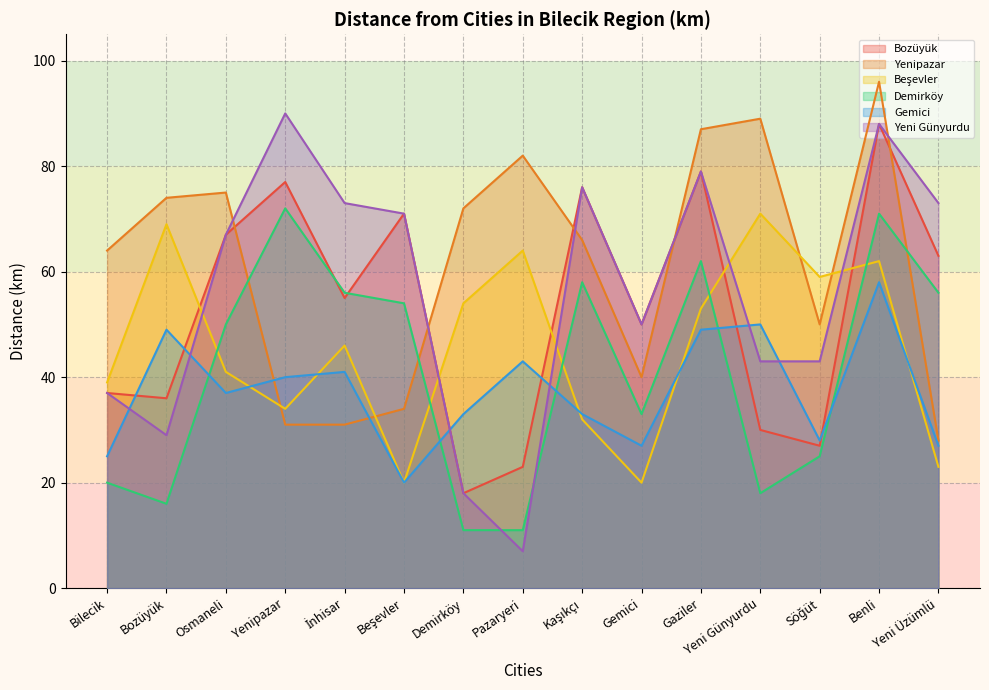

Between Bilecik and Yeni Günyurdu, which series saw the biggest shift?

Beşevler